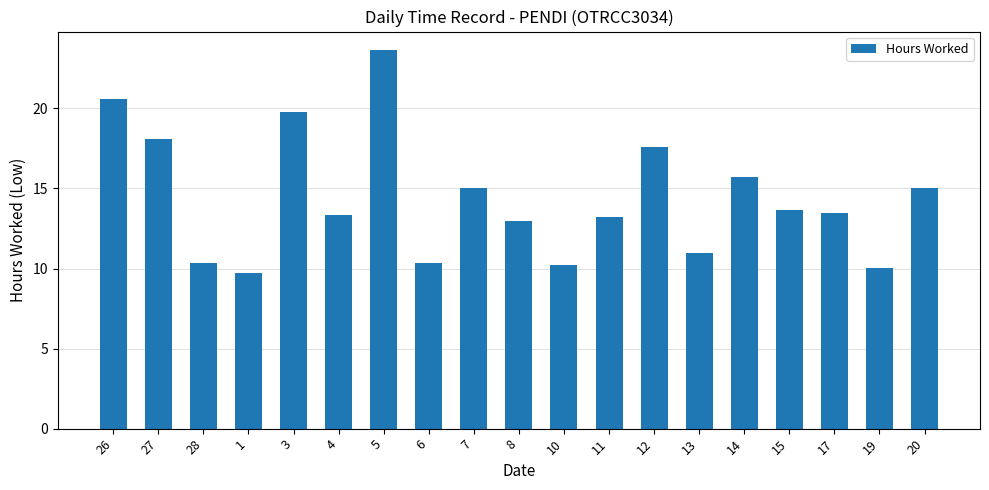

What is the sum of the values at 12 and 8?

30.5